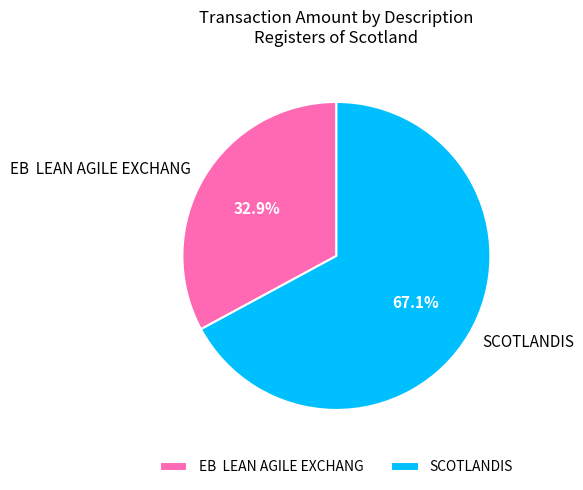

Is the sum of EB LEAN AGILE EXCHANG and SCOTLANDIS greater than half?

Yes